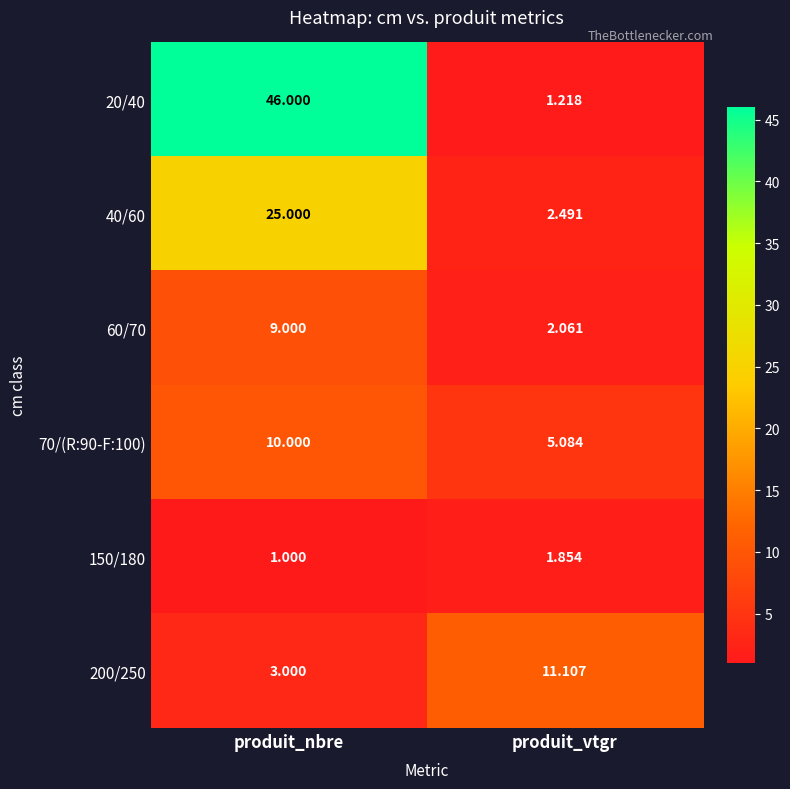

At which label does 70/(R:90-F:100) reach its peak?

produit_nbre